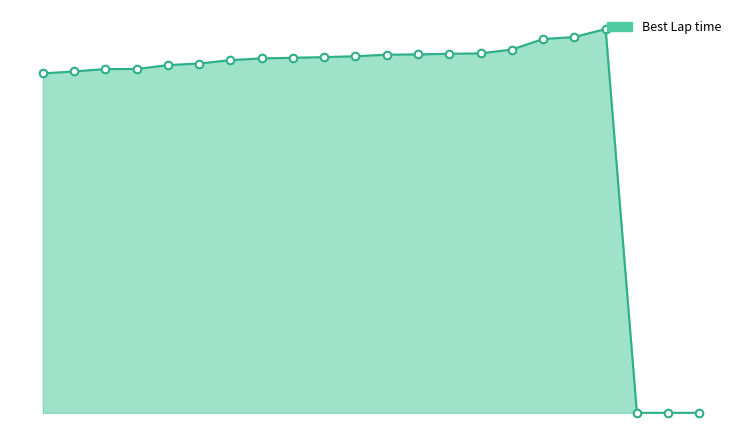

Does the chart have visible grid lines?

No